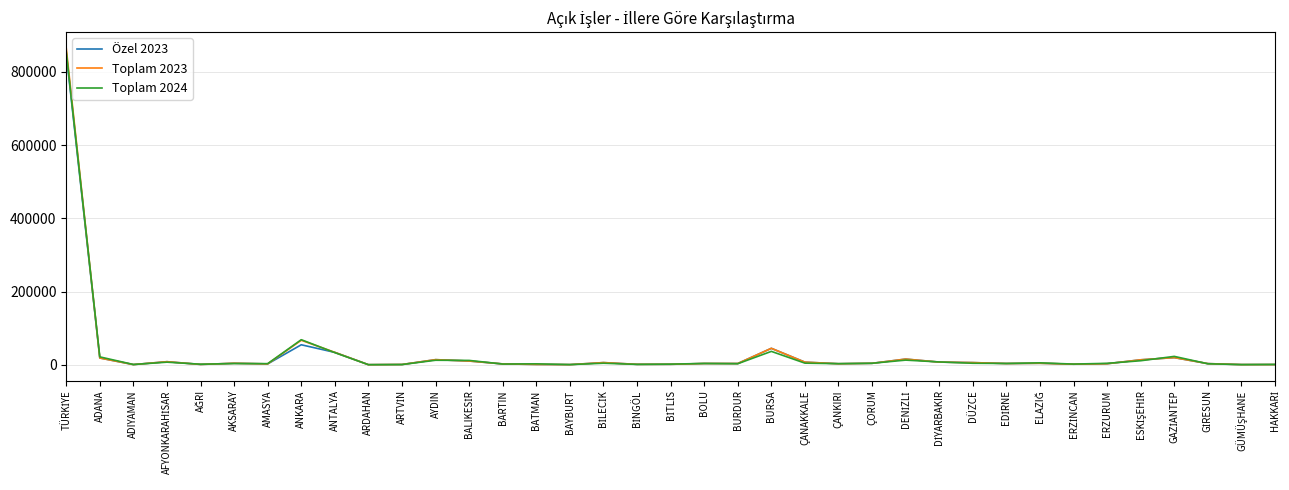

List the series in order of their overall mean, lowest first.

Özel 2023, Toplam 2024, Toplam 2023